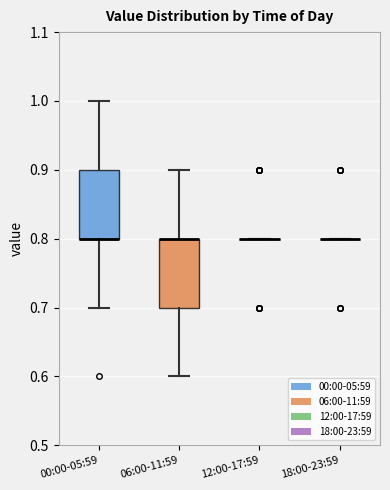

Reading left to right, read every box against the y-axis: the position of its median line, the range the box covers, and the ends of its whiskers. The values are not printed on the chart, so give them approximately, as read against the axis.

00:00-05:59: median 0.8 (drawn on the box's lower edge), box 0.8 to 0.9, whiskers 0.7 to 1.0
06:00-11:59: median 0.8 (drawn on the box's upper edge), box 0.7 to 0.8, whiskers 0.6 to 0.9
12:00-17:59: box collapsed to a line at 0.8, whiskers 0.8 to 0.8
18:00-23:59: box collapsed to a line at 0.8, whiskers 0.8 to 0.8